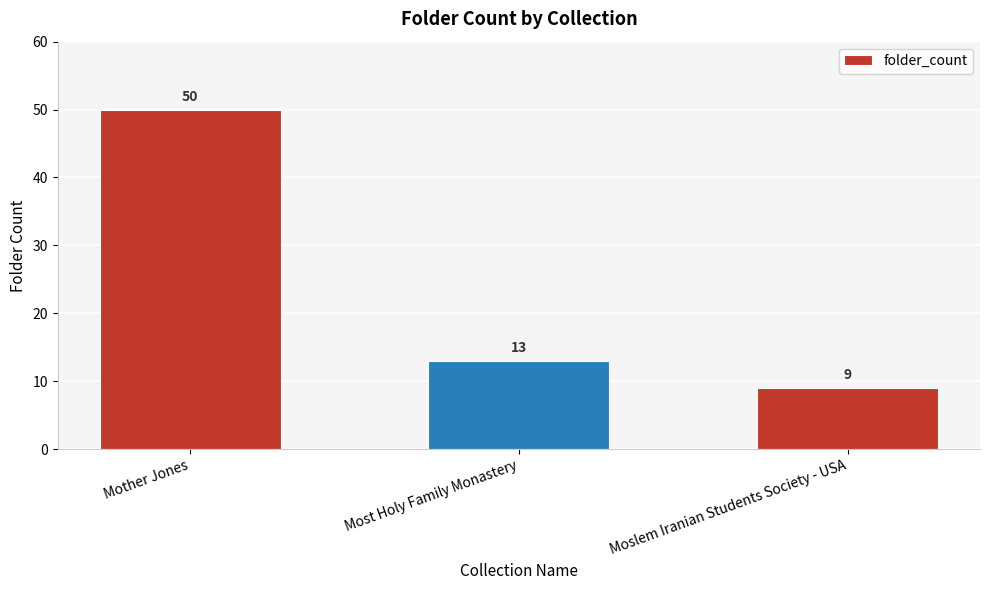

Read the value at Mother Jones, to the nearest 5.

50